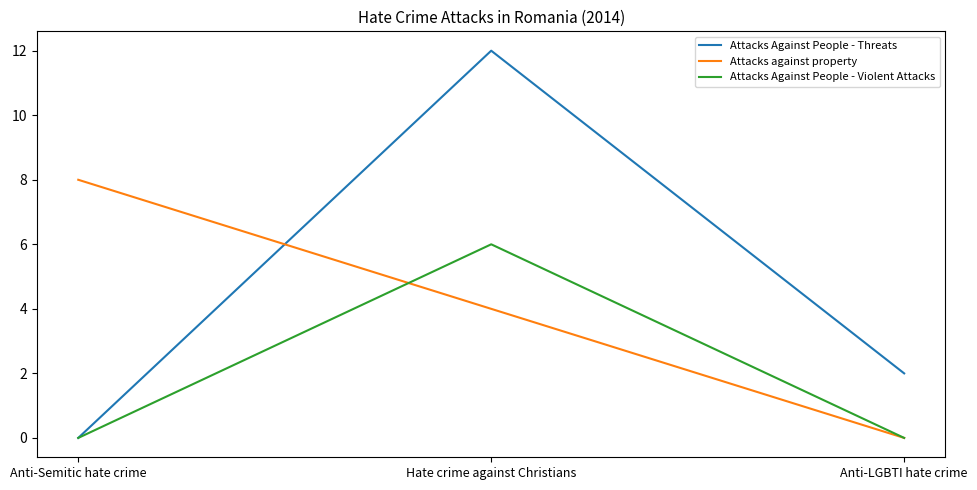

Which series has the largest range (max minus min)?

Attacks Against People - Threats